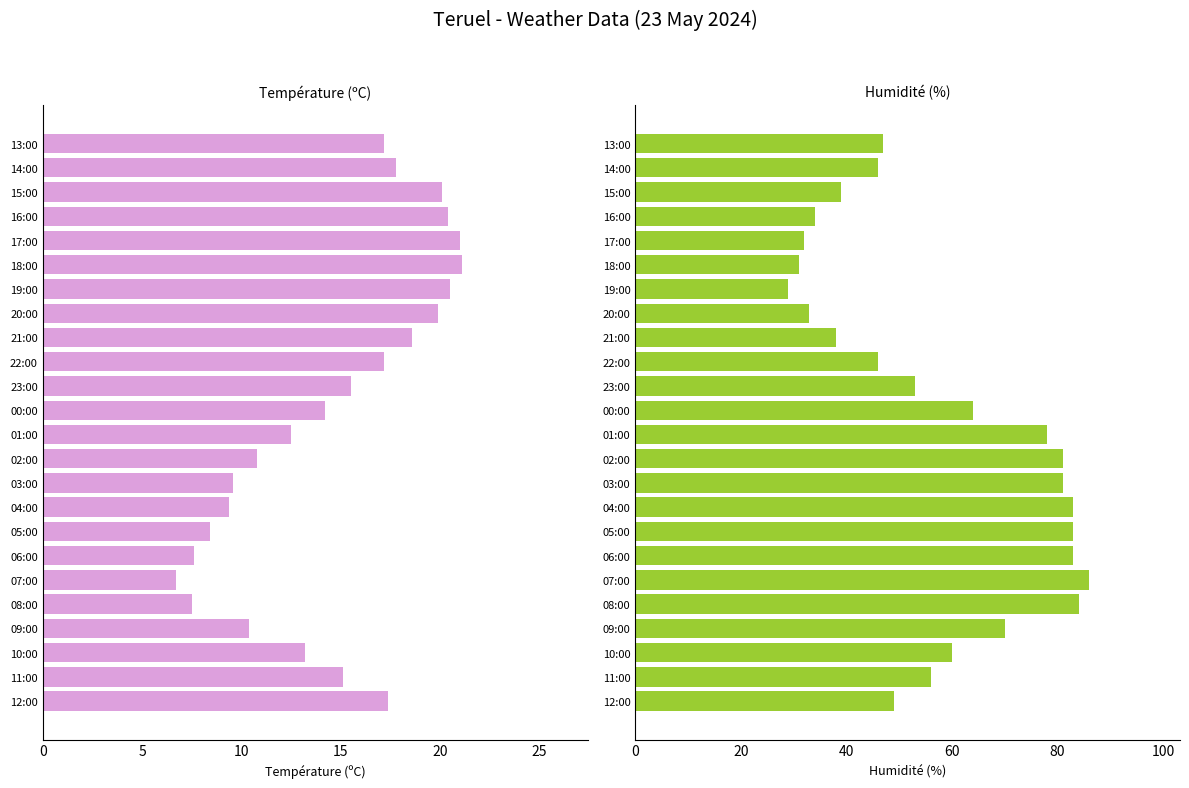

What is the sum of all Humidité (%) values?

1386.0